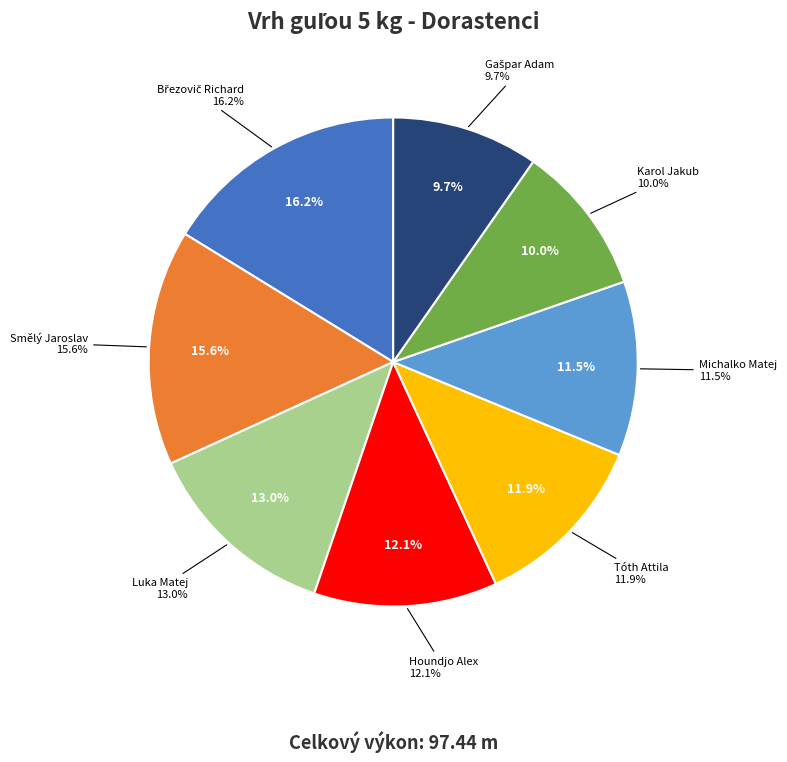

What is the smallest slice in the pie chart?

Gašpar Adam